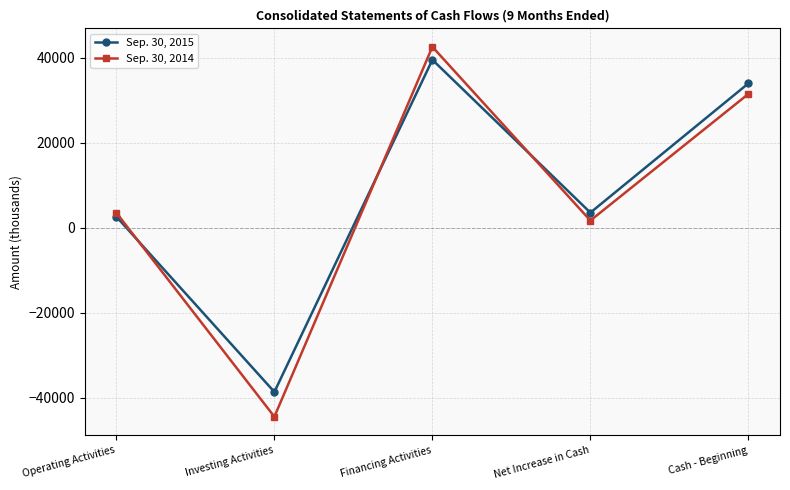

Read the Sep. 30, 2014 value at Operating Activities.

3550